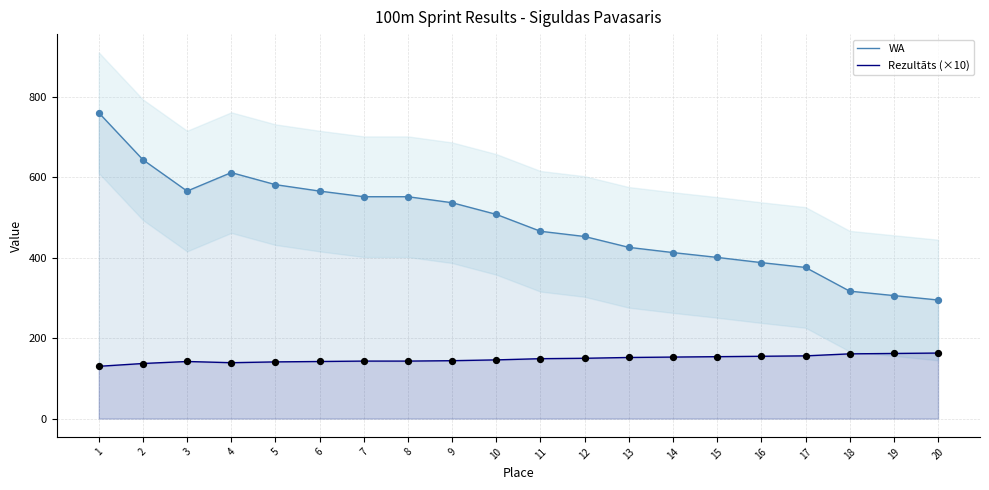

Which series reaches the minimum Y coordinate?

Rezultāts (×10)